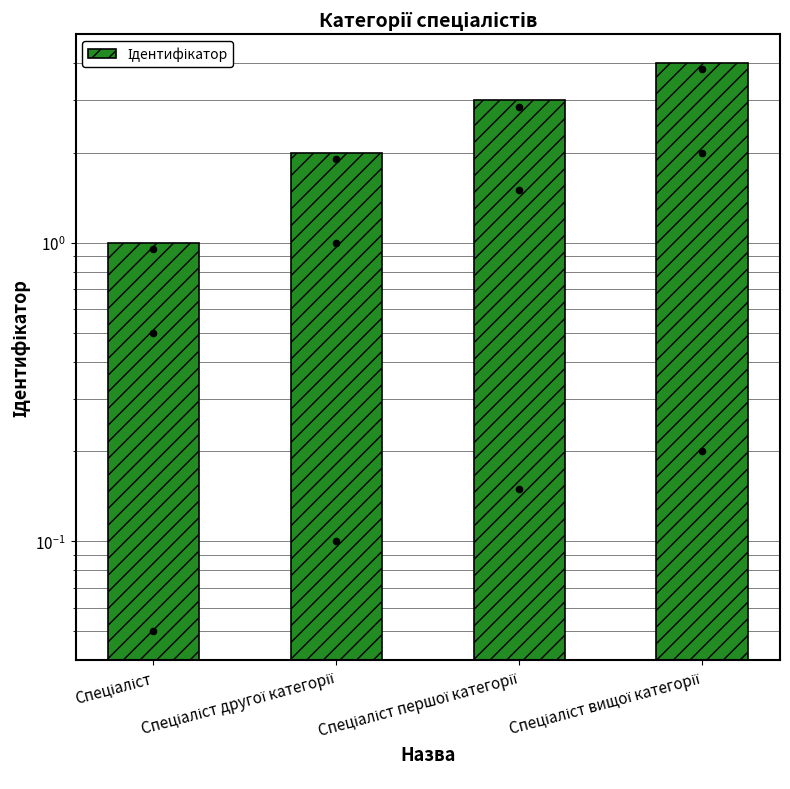

What is the change in value from Спеціаліст першої категорії to Спеціаліст вищої категорії?

+1